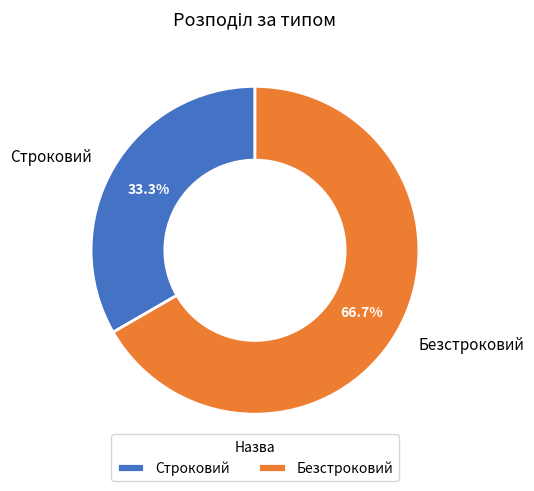

What is the majority slice?

Безстроковий